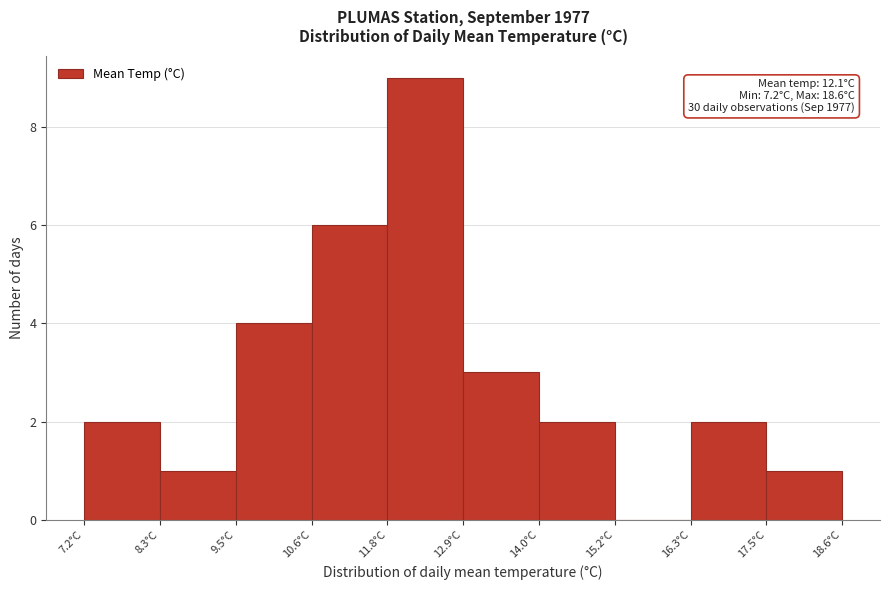

Which range on the x-axis has the tallest bar?

11.76 to 12.90